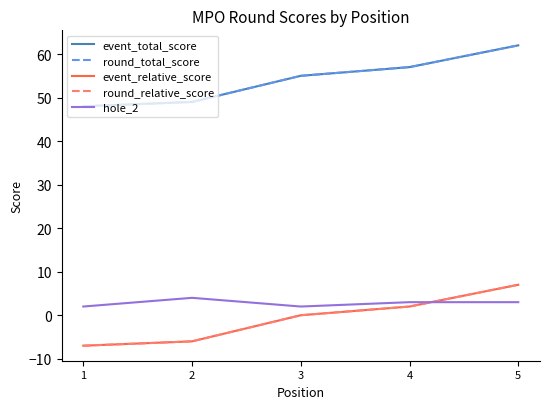

Does the chart display data point markers on the line(s)?

No